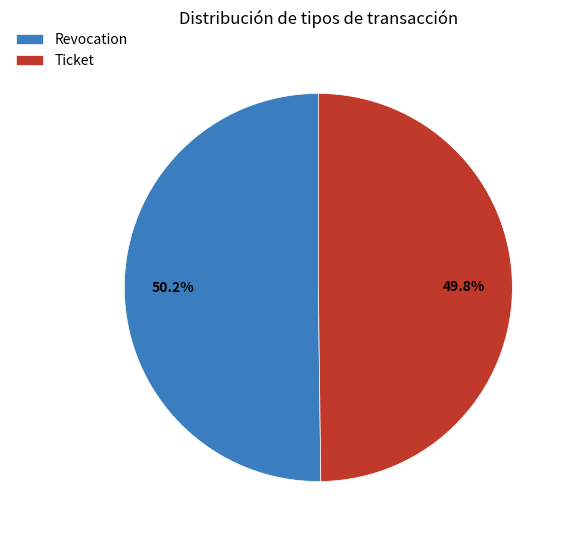

What is the ratio of the value at Revocation to the value at Ticket?

1.0